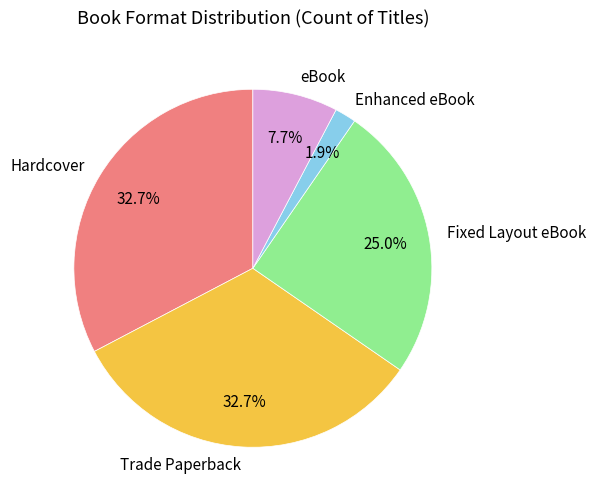

To the nearest percent, what is the average slice percentage?

20%